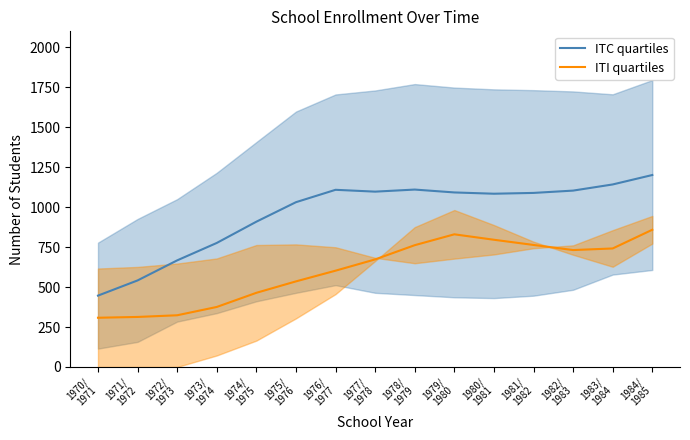

What is the smallest value displayed?

308.0